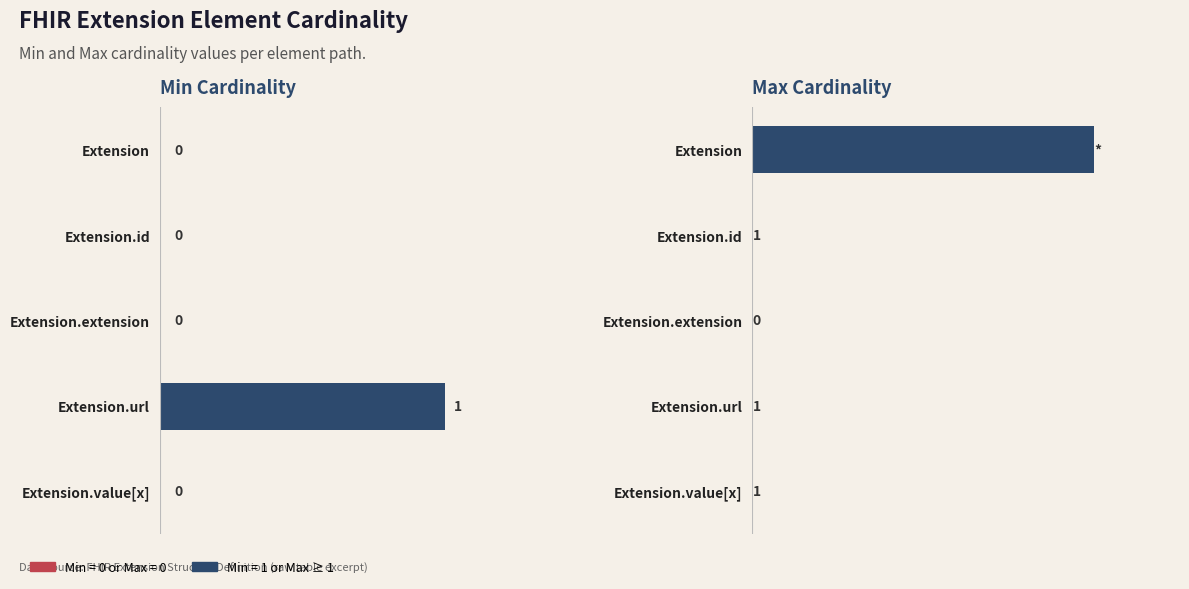

How many values in Min are above zero?

1